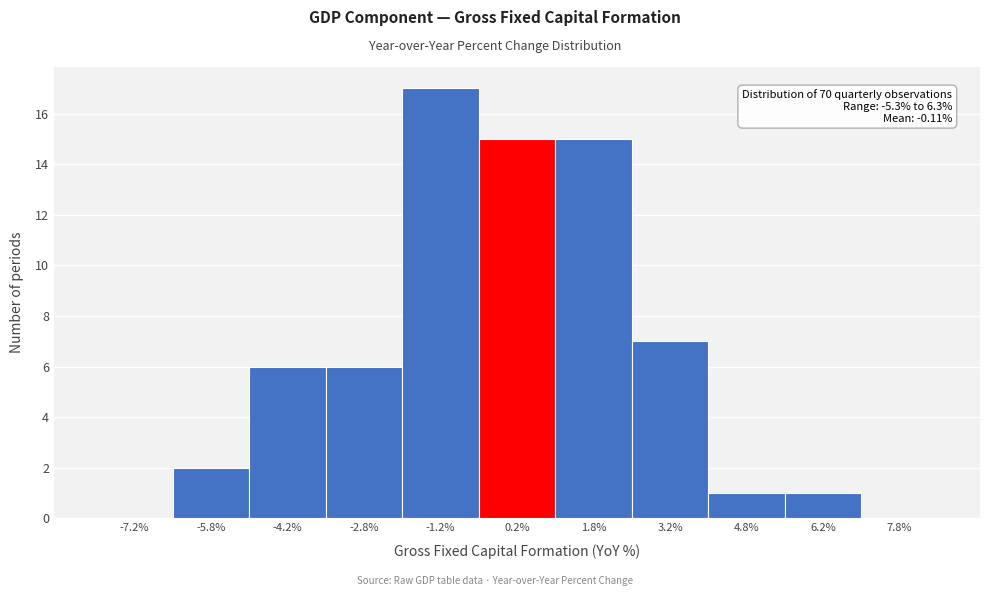

Which range on the x-axis has the tallest bar?

-2.0 to -0.5